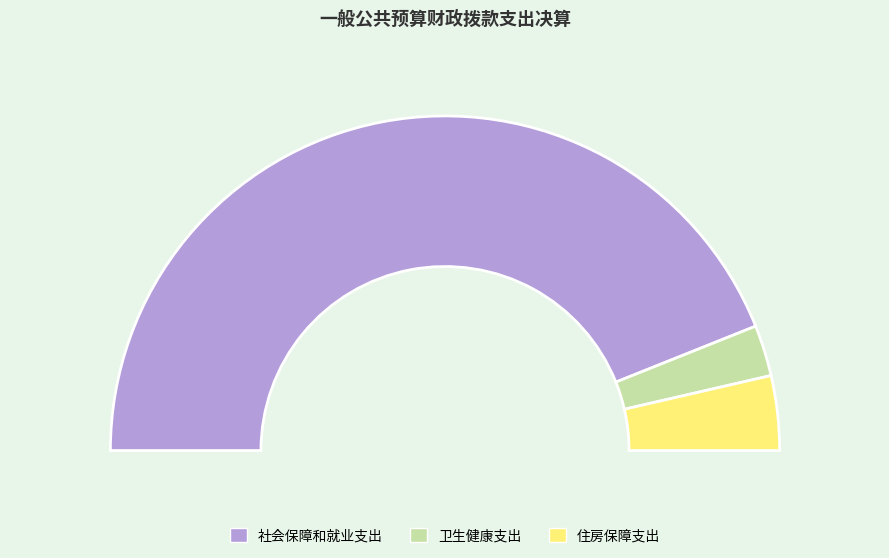

Which category has the smallest portion of the pie?

卫生健康支出